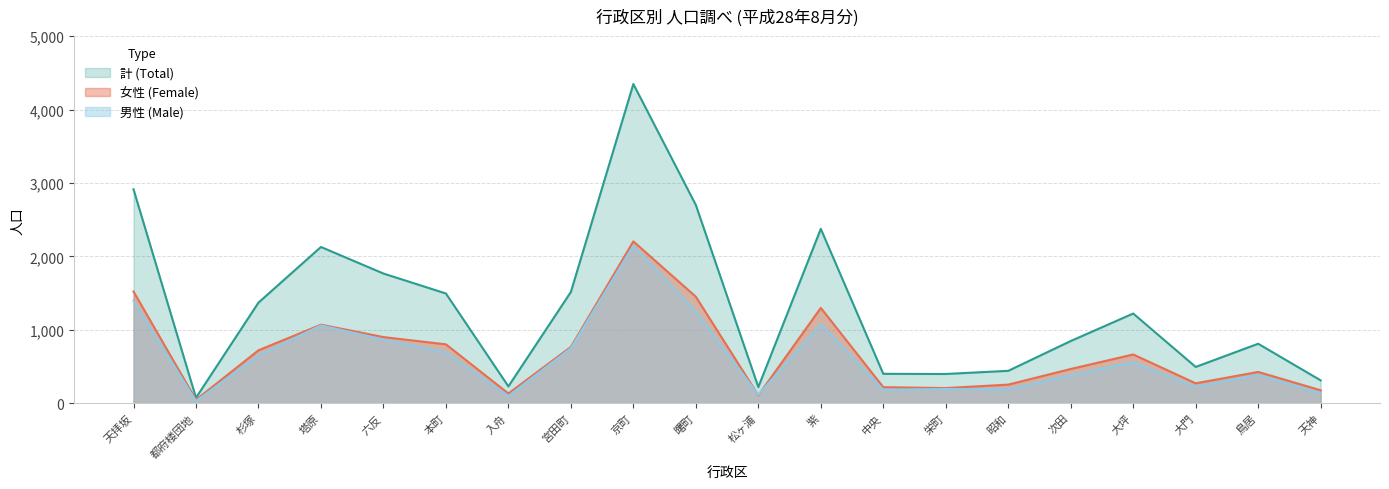

Is it true that 男性 (Male) equals 593 at 京町?

False